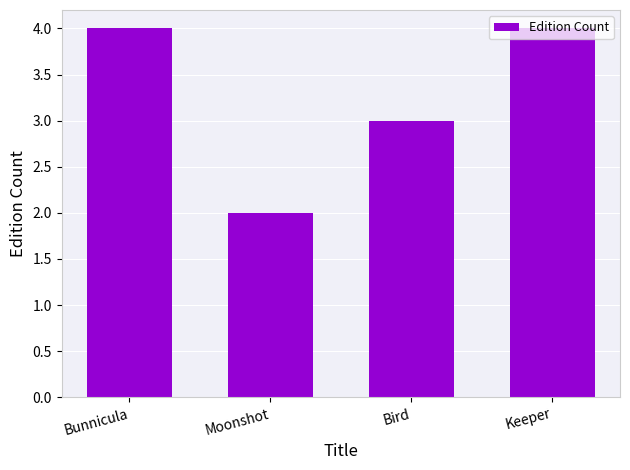

What position from the right is Bunnicula?

4